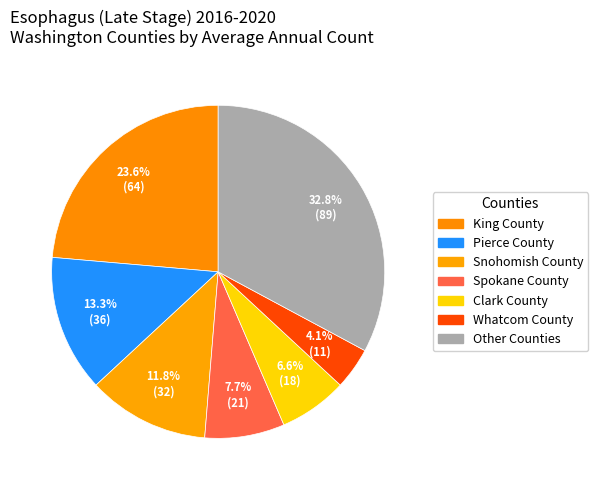

Count the number of slices in the pie.

7